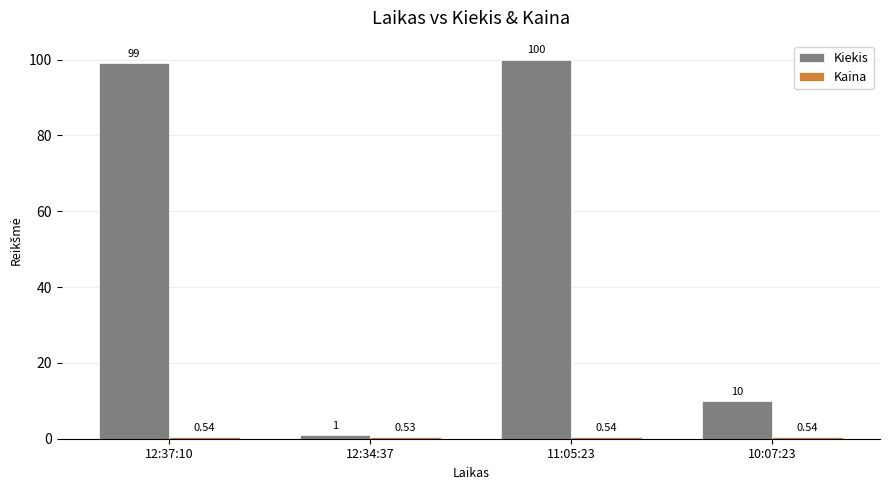

How many groups of bars are there?

4